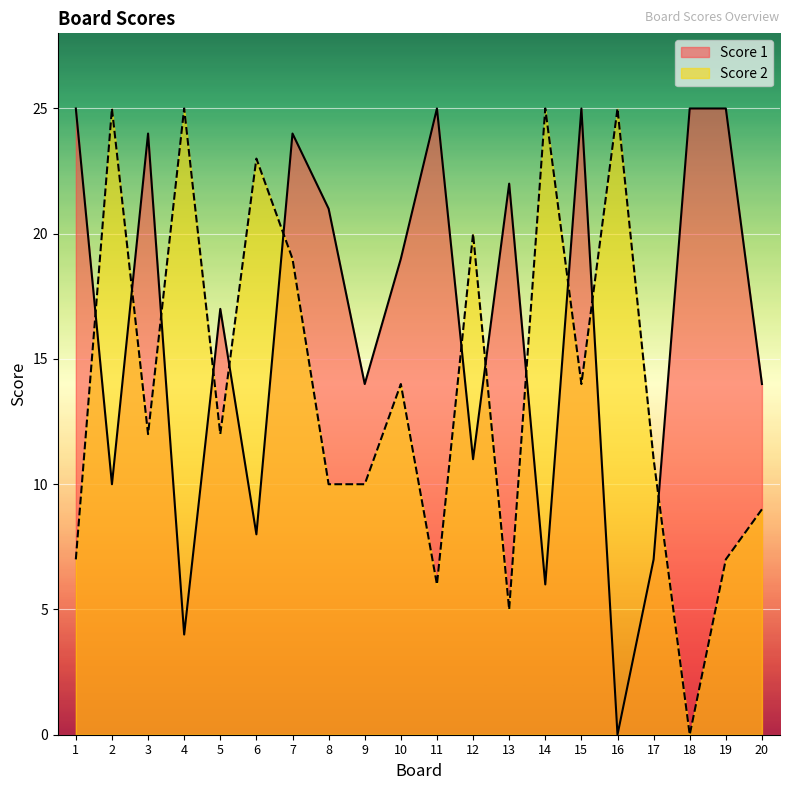

What is the approximate value of Score 1 at 14?

6